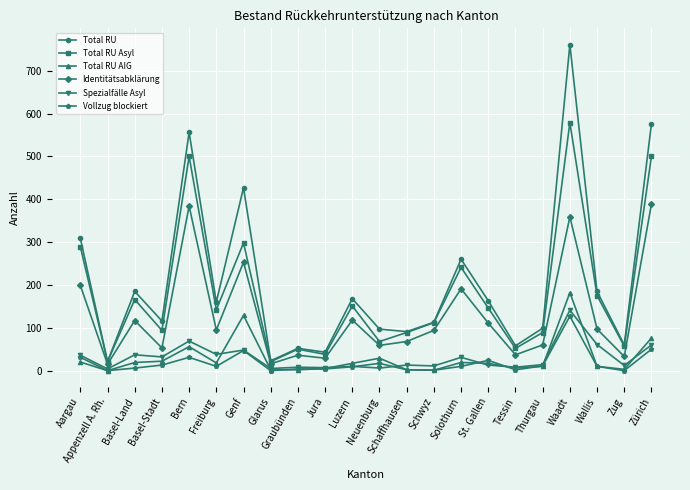

Is it true that Total RU AIG equals 10 at Wallis?

True